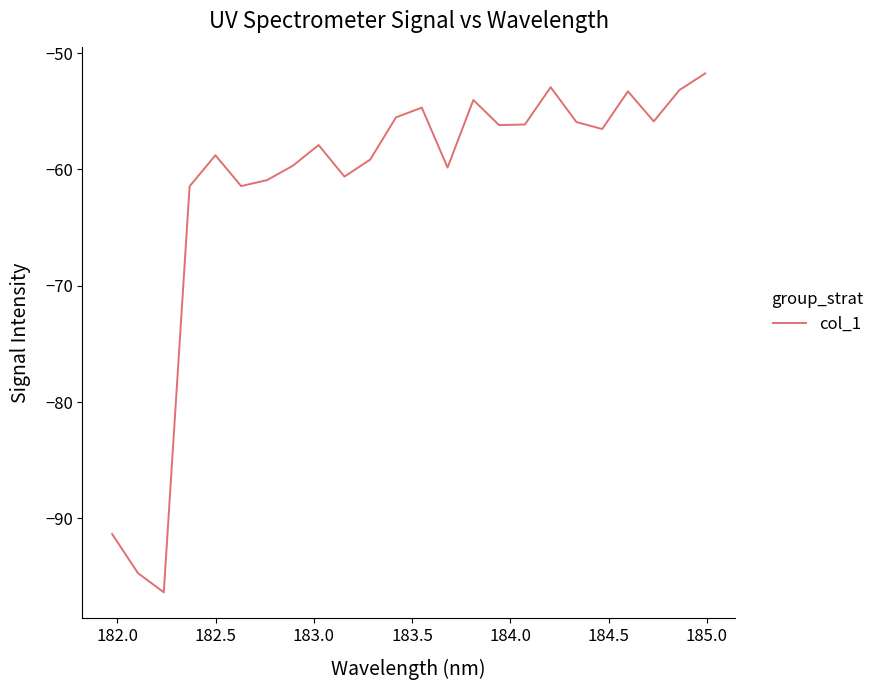

What is the difference between the maximum and minimum values?

44.6